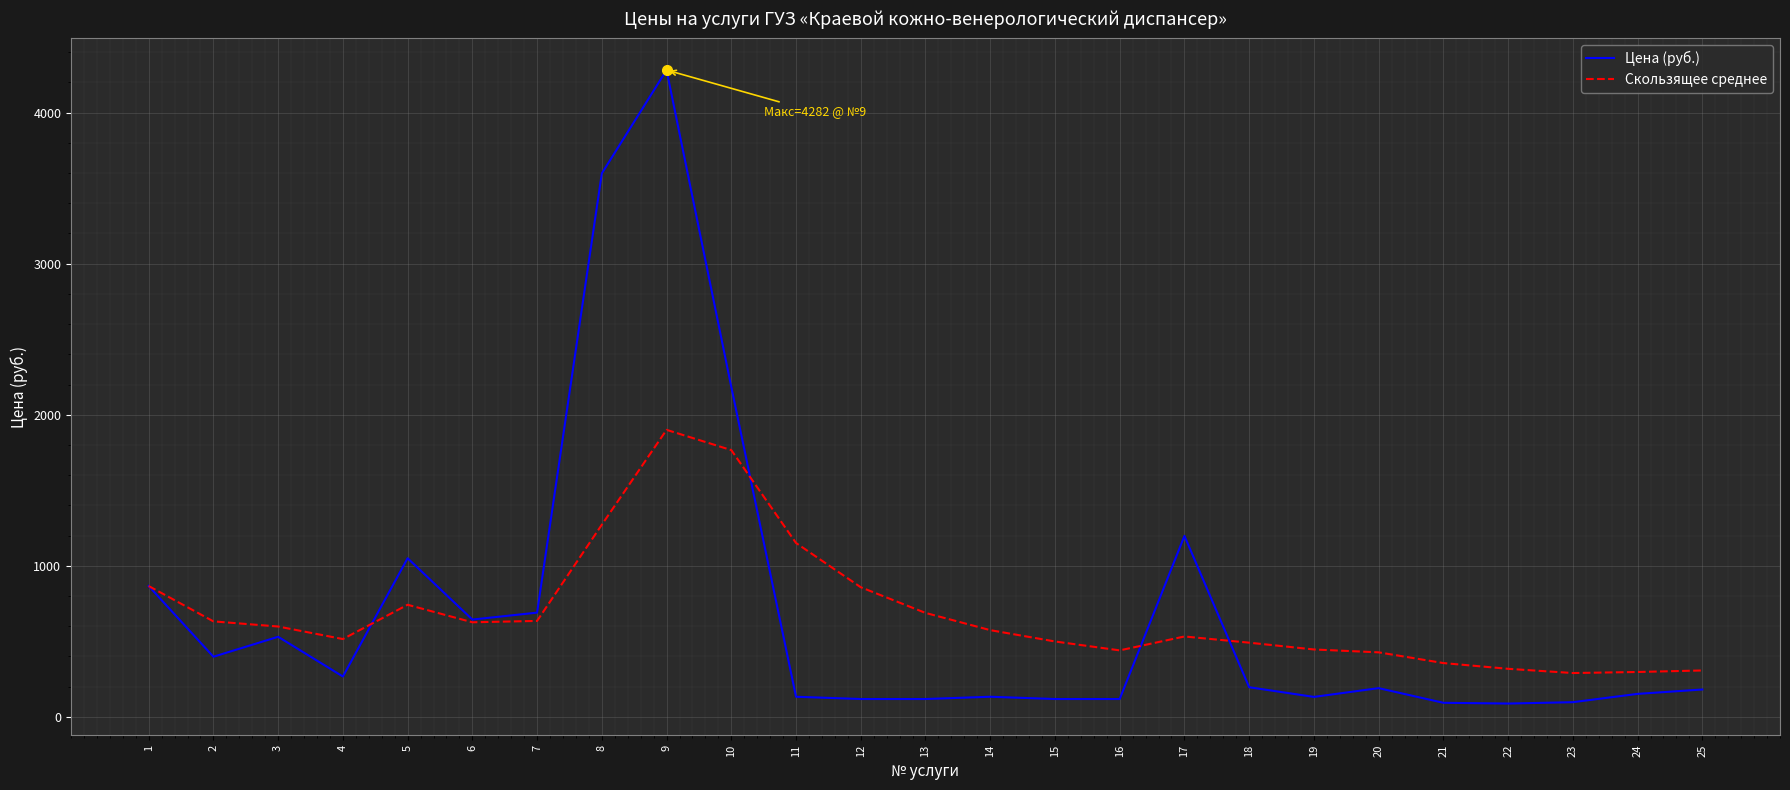

Rank the series by their maximum value, from lowest to highest.

Скользящее среднее, Цена (руб.)